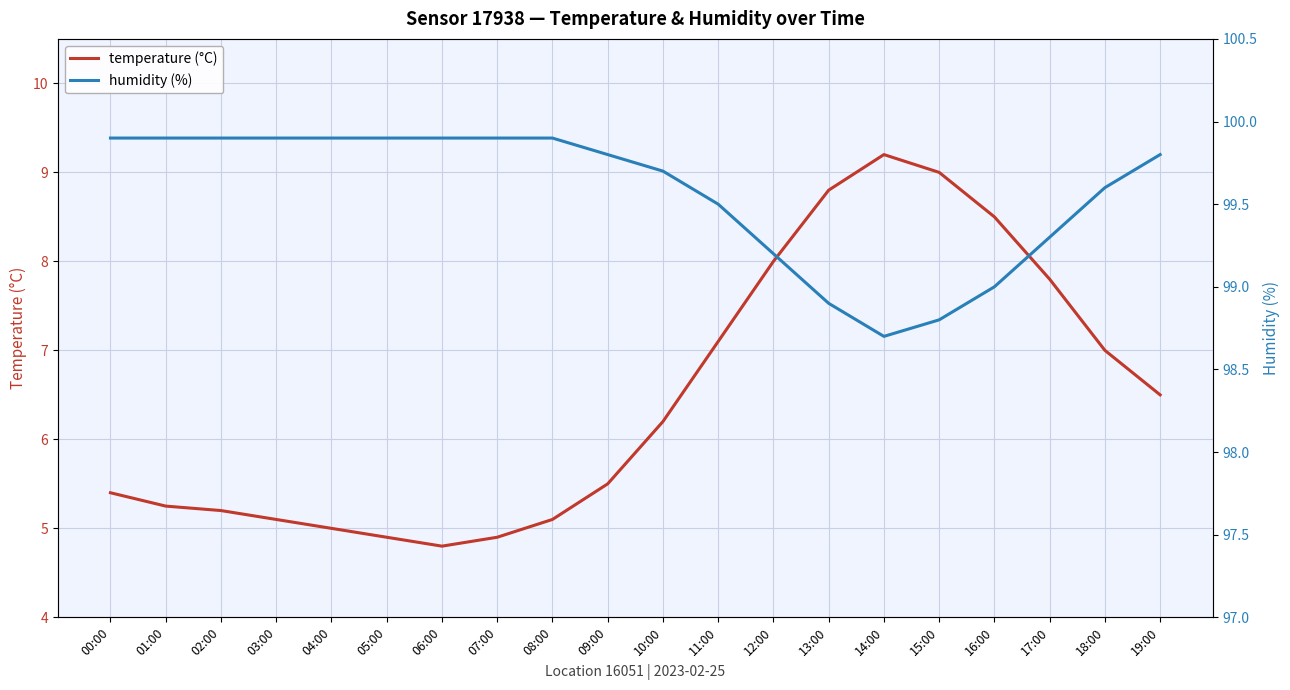

Rank the series at 13:00 from highest to lowest value.

humidity (%), temperature (°C)